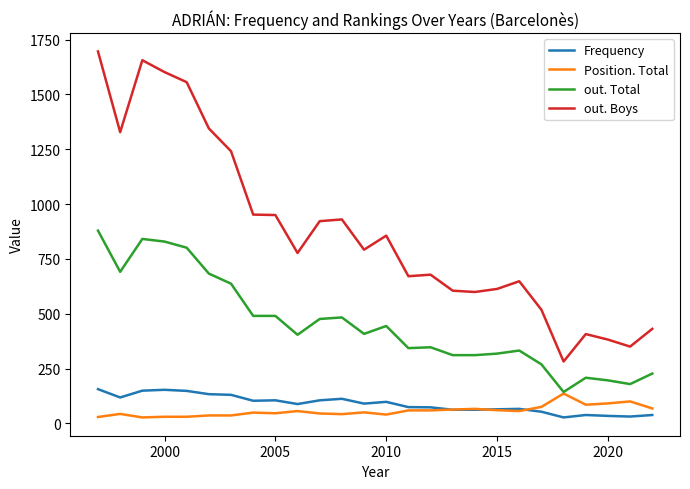

Which series has the largest total across all categories?

out. Boys